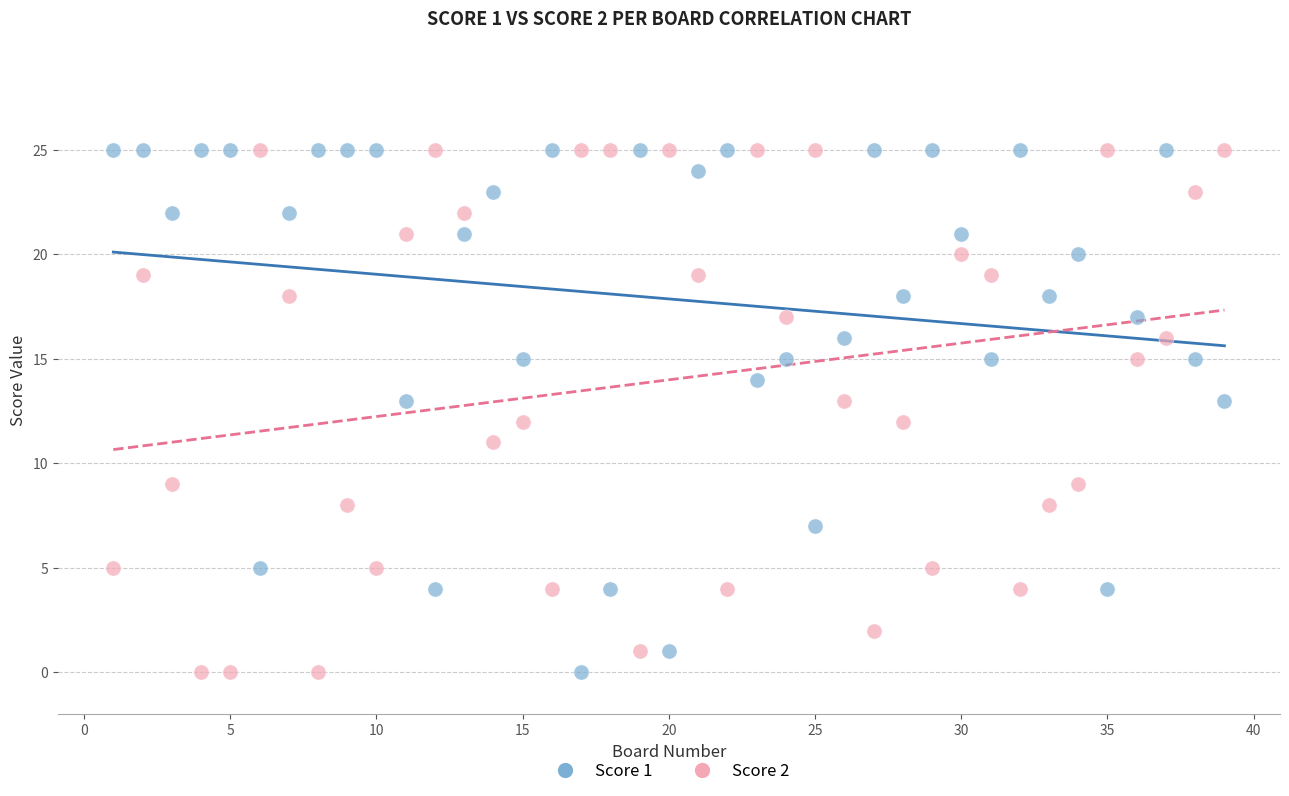

Across all data points, what is the range of Y values (max minus min)?

25